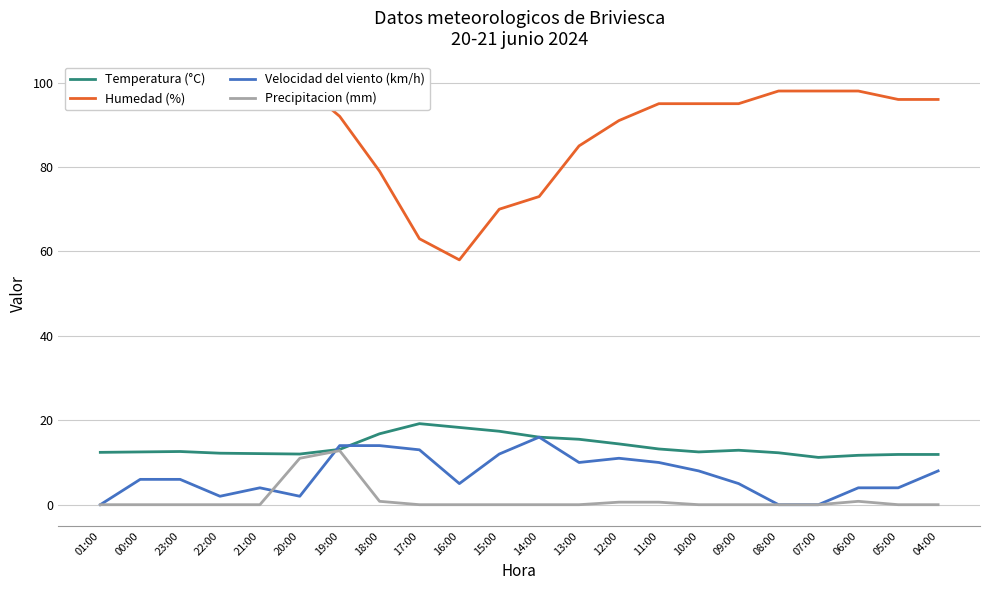

Is it true that Temperatura (°C) equals 20.5 at 22:00?

False